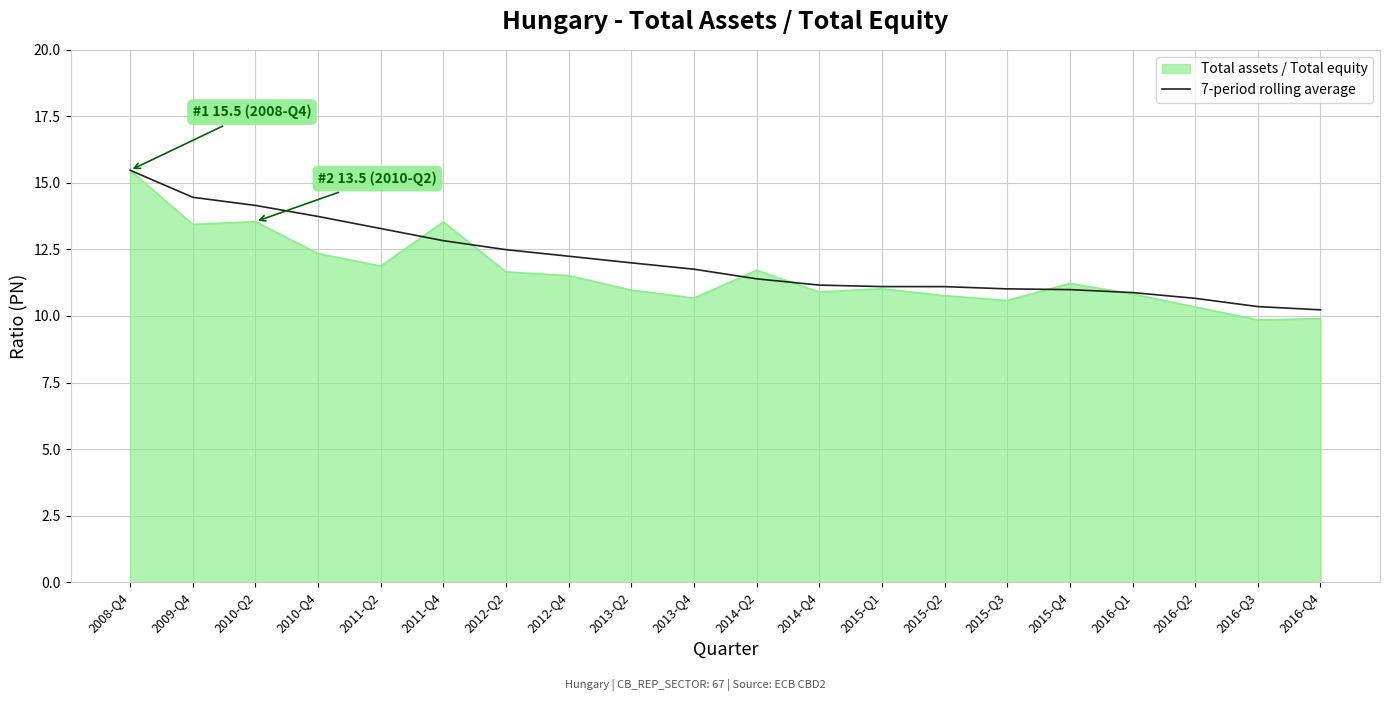

What is the maximum value for Total assets / Total equity?

15.5